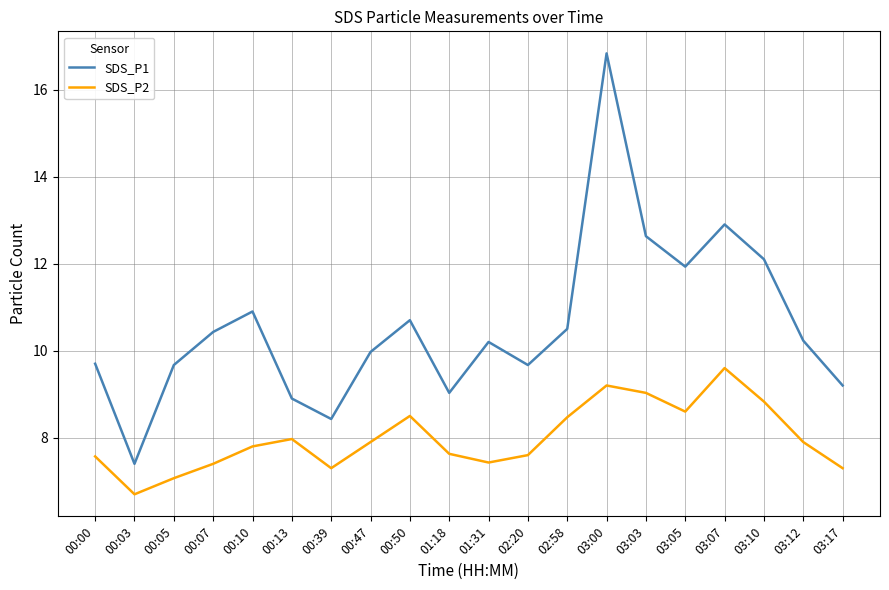

Where does the SDS_P1 series first go above 10?

00:07